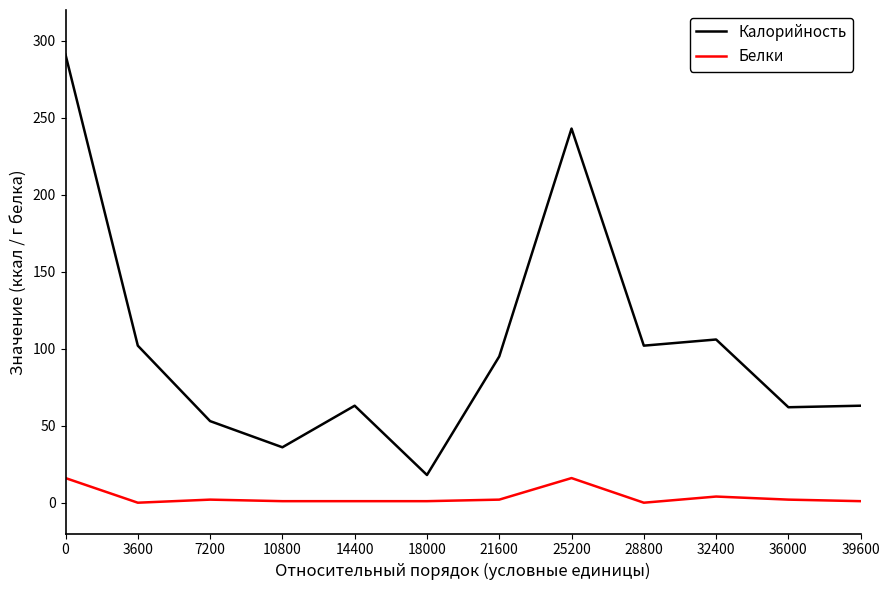

Which category has the lowest value in the Калорийность series?

18000